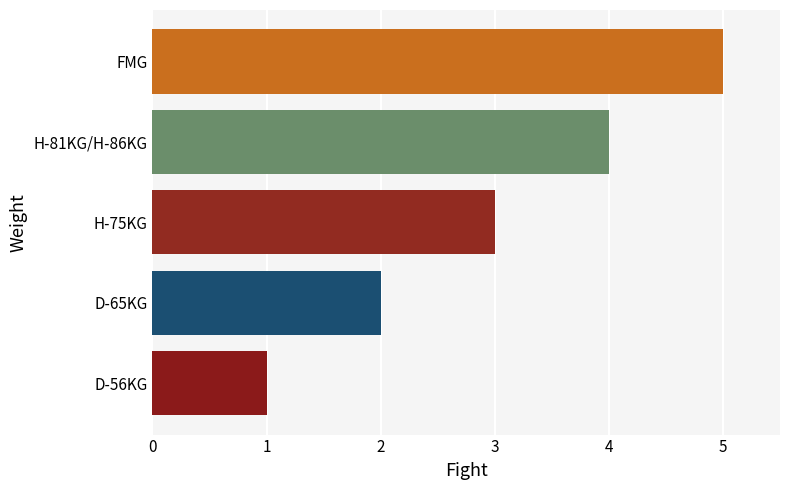

True or false: the data shows 2 at H-75KG.

False